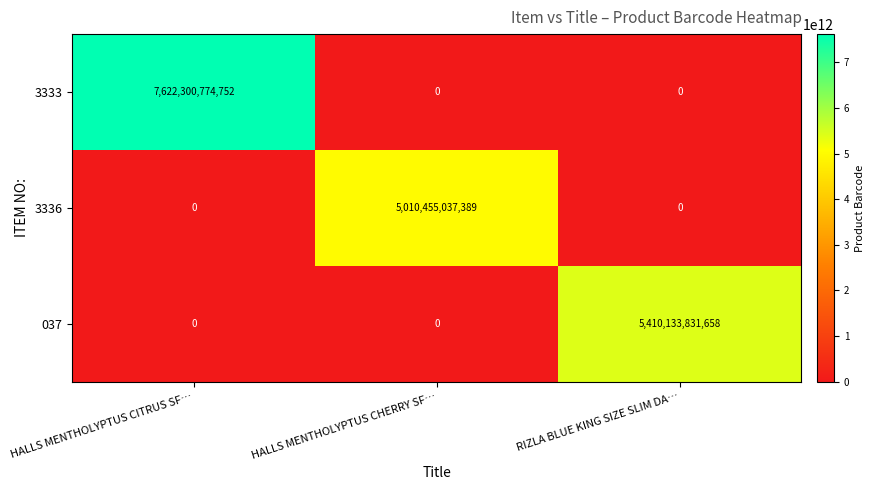

Which series has the widest spread of values?

3333